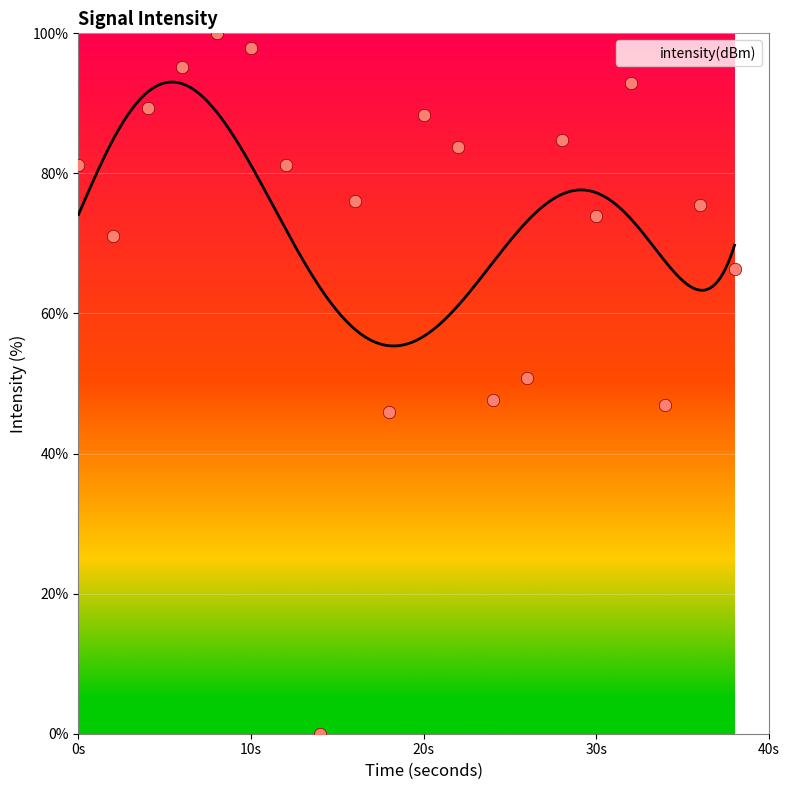

What is the lowest value of the intensity(dBm) series?

55.4